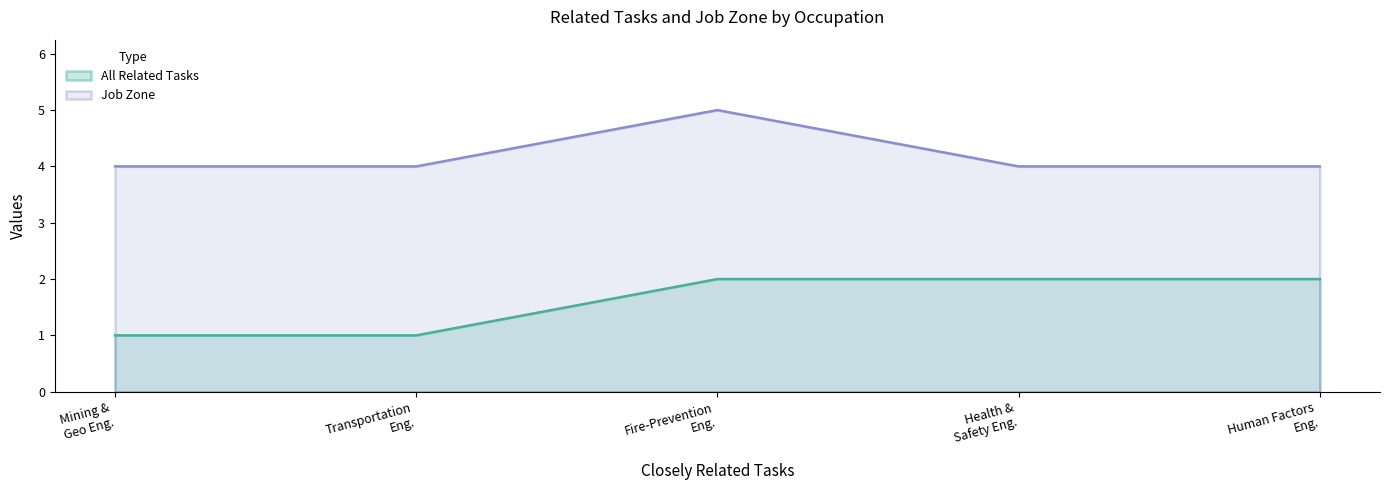

What are all the series names shown in the legend?

All Related Tasks, Job Zone